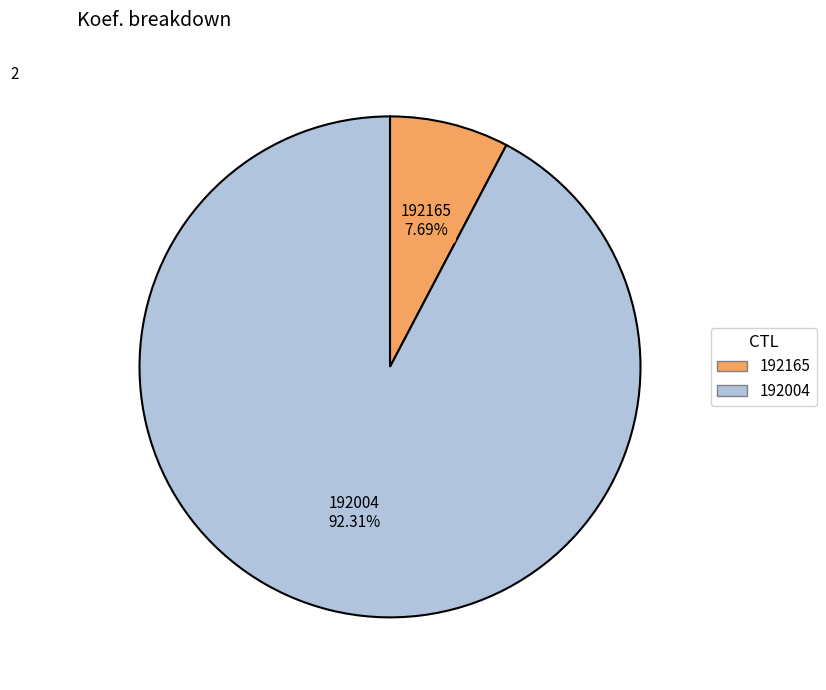

Rank the categories by value from lowest to highest.

192165, 192004